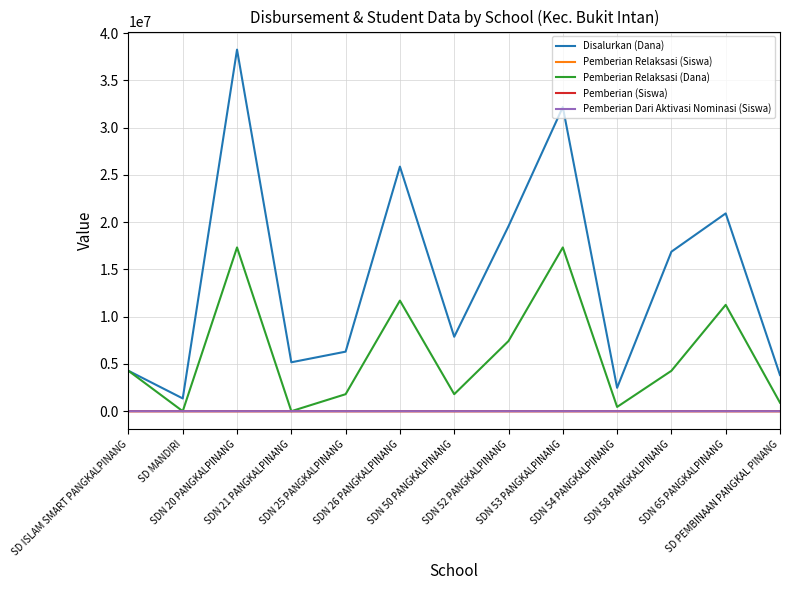

What is the sum of the Pemberian Relaksasi (Dana) values at SDN 52 PANGKALPINANG and SDN 21 PANGKALPINANG?

7425000